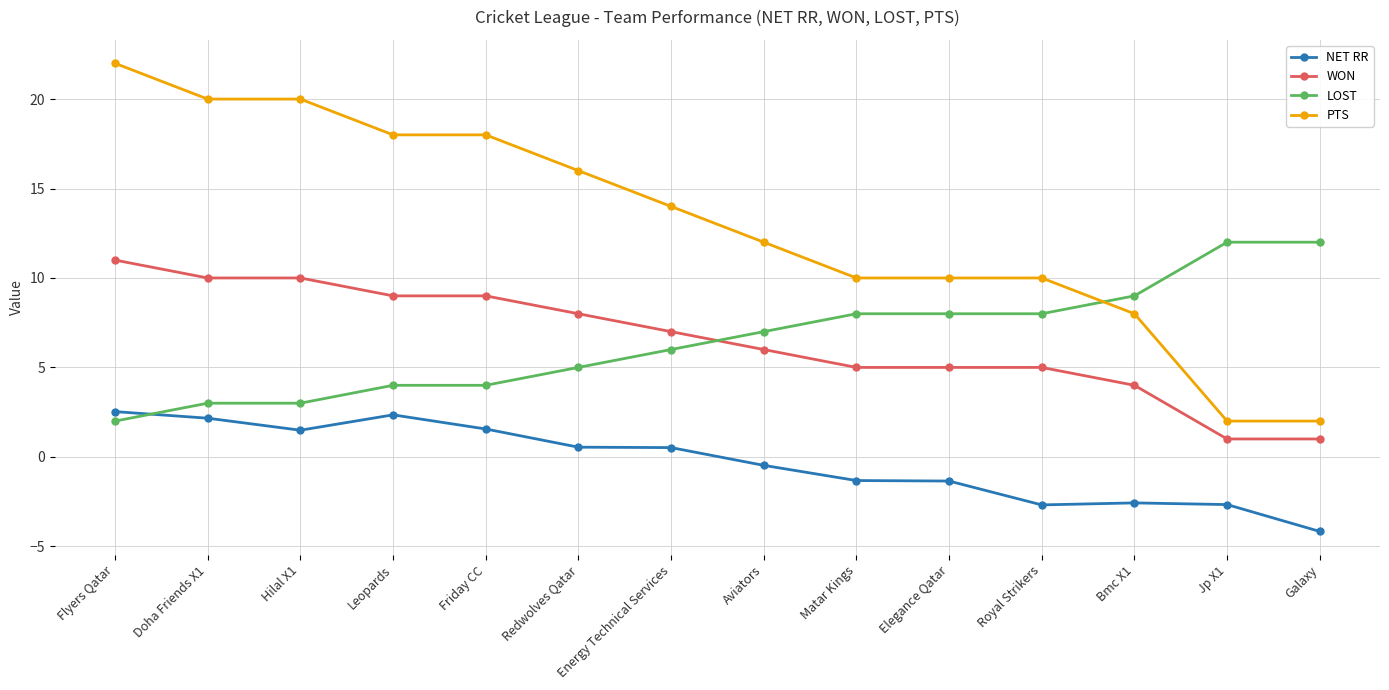

What is the difference between the PTS values at Matar Kings and Doha Friends X1?

10.0